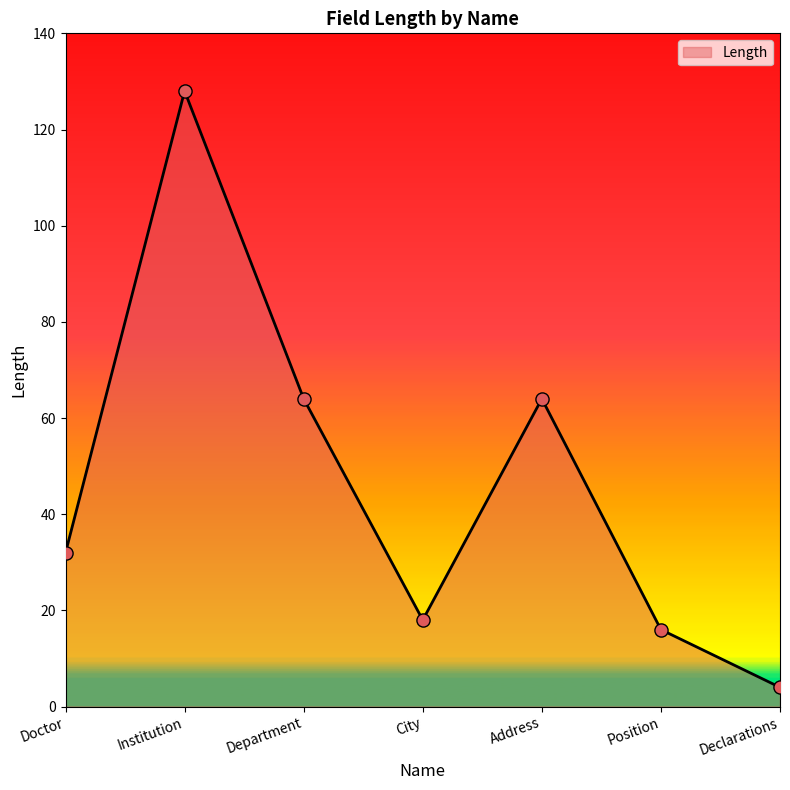

What is the ratio of the value at Address to the value at Institution?

0.5